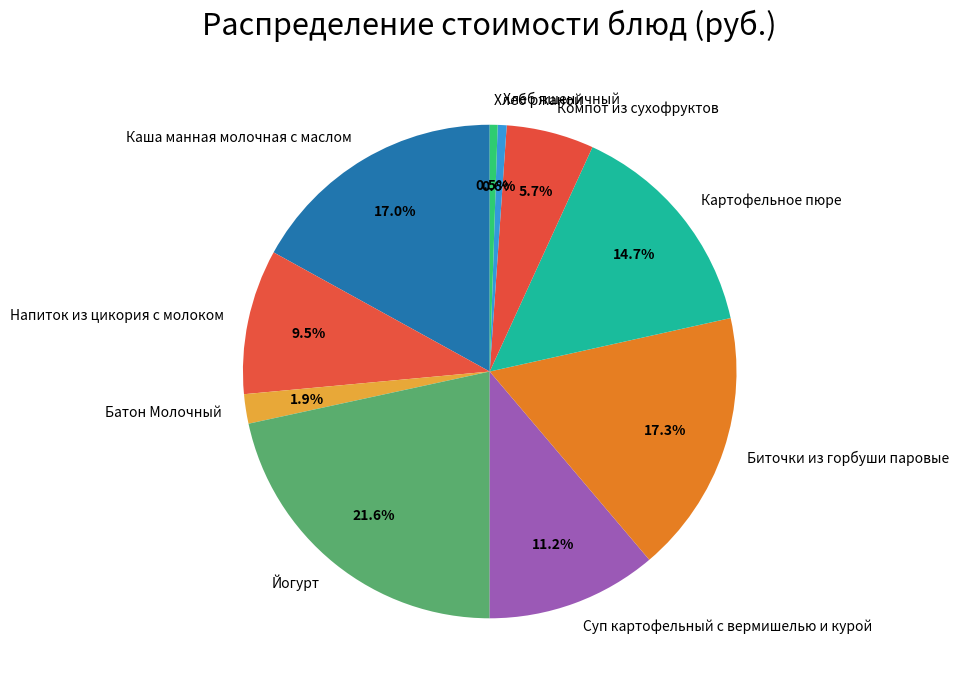

To the nearest percent, what portion does Батон Молочный represent?

2%